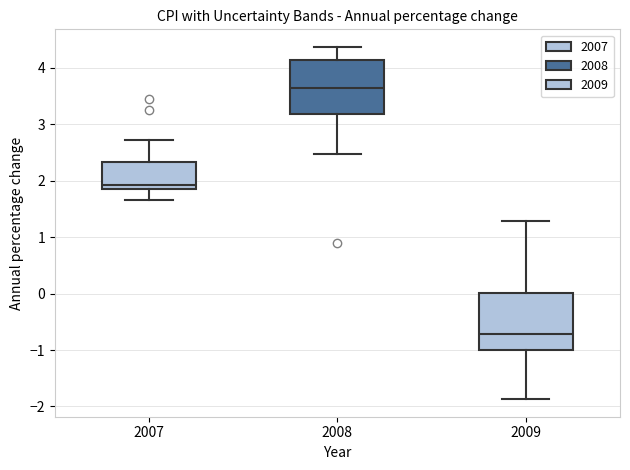

Which box has the lowest median line?

2009